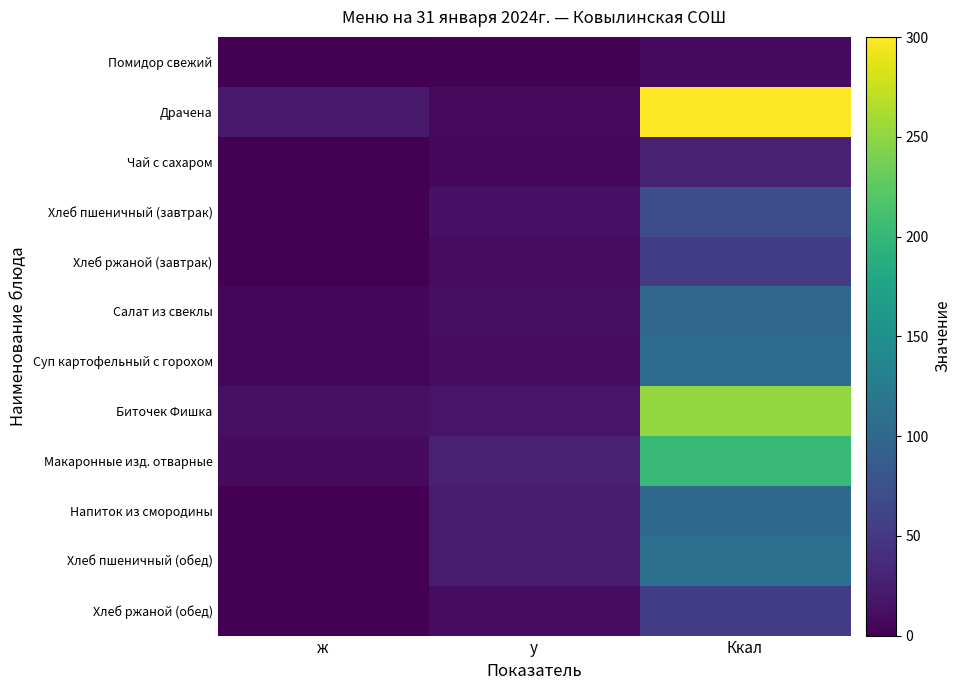

Between ж and Ккал, which series saw the biggest shift?

Драчена